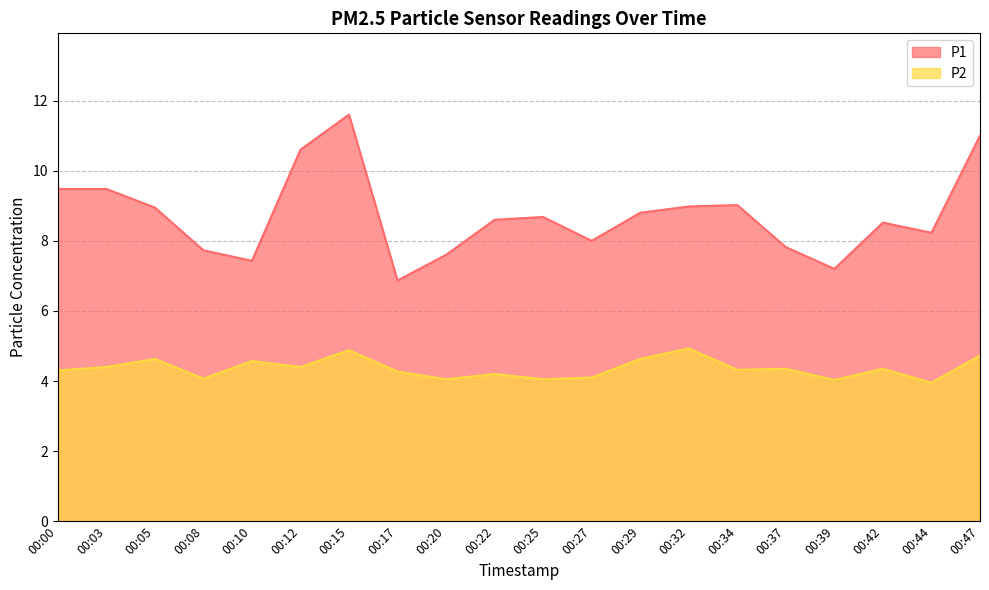

True or false: P1 and P2 intersect in this chart.

False